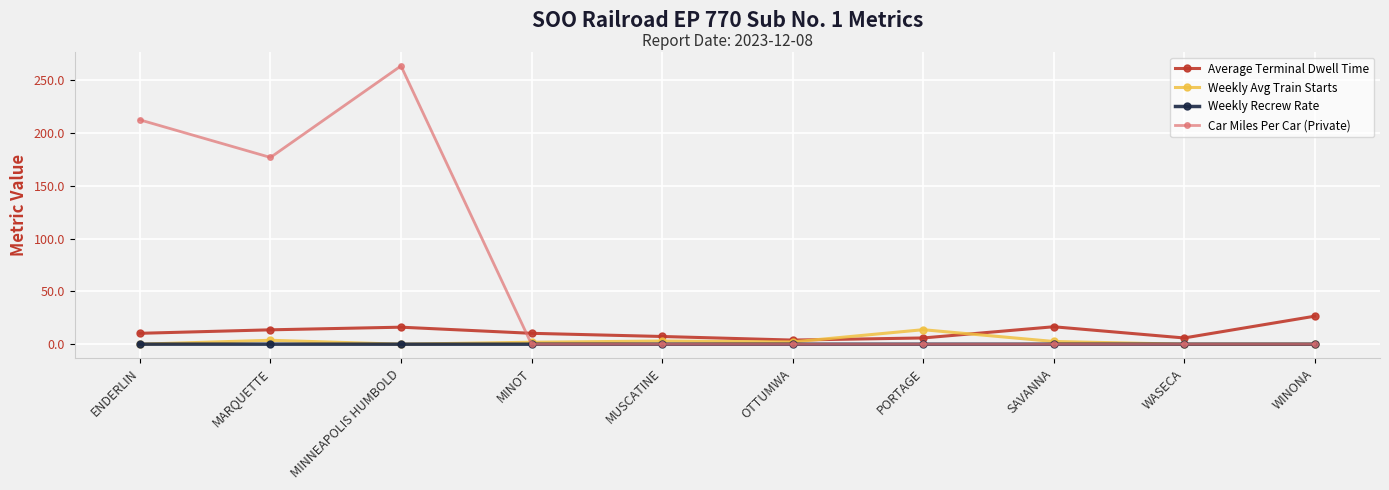

What is the difference between the maximum and minimum values in the Car Miles Per Car (Private) series?

263.3